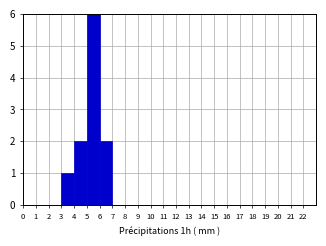

How tall is the bar that spans 4 to 5 on the x-axis? The values are not printed on the chart, so give them approximately, as read against the axis.

2